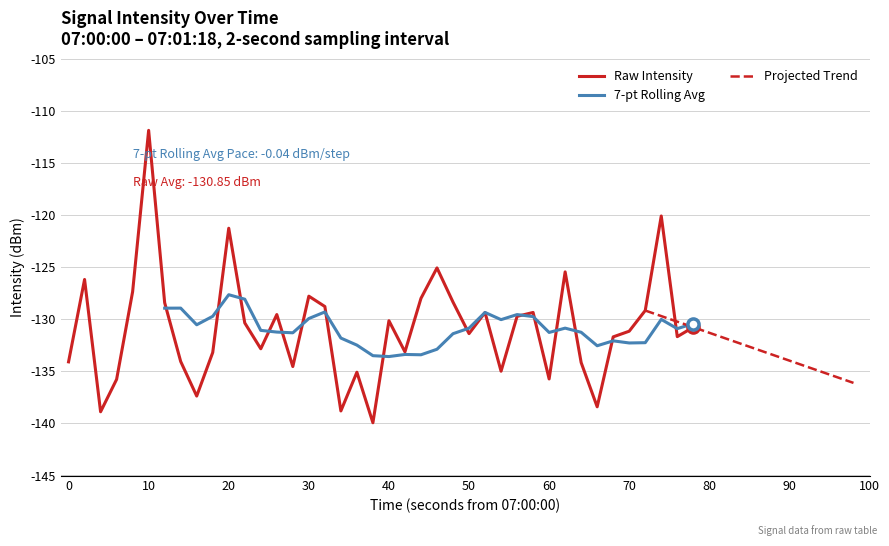

What is the minimum value shown in the chart?

-139.9